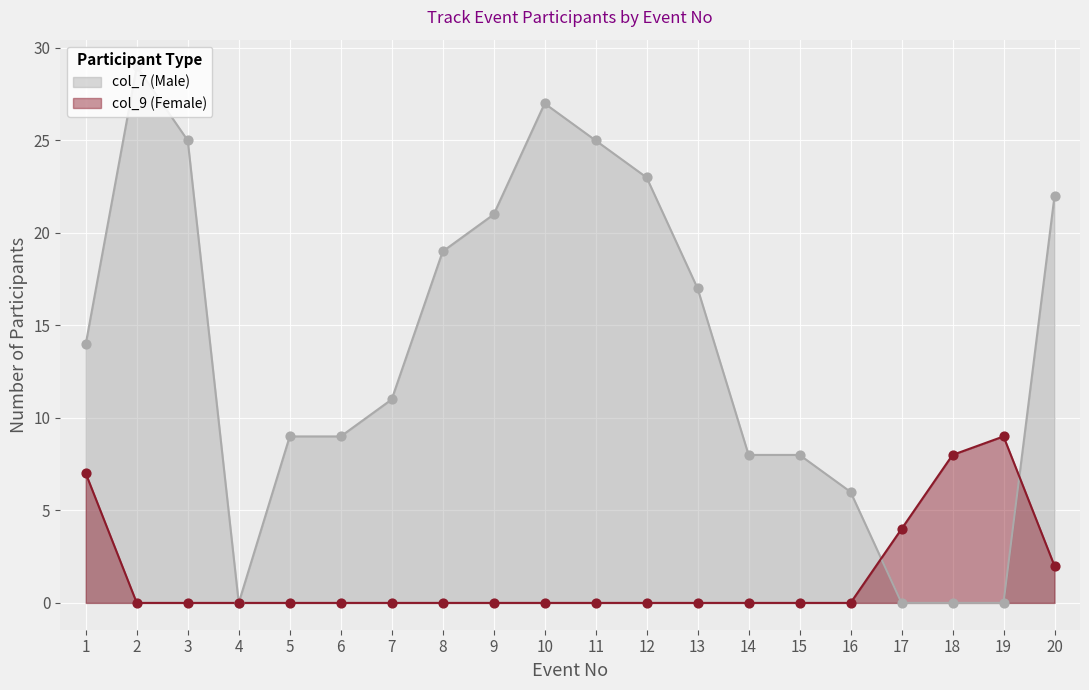

What are all the series names shown in the legend?

col_7 (Male), col_9 (Female)